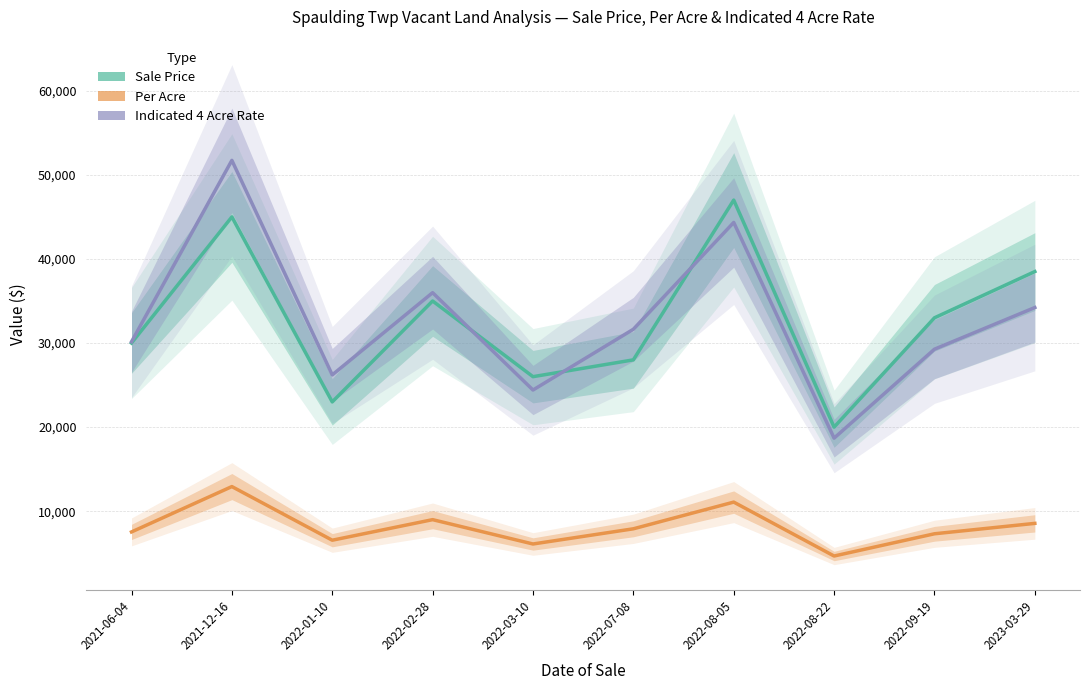

Does the chart have visible grid lines?

Yes